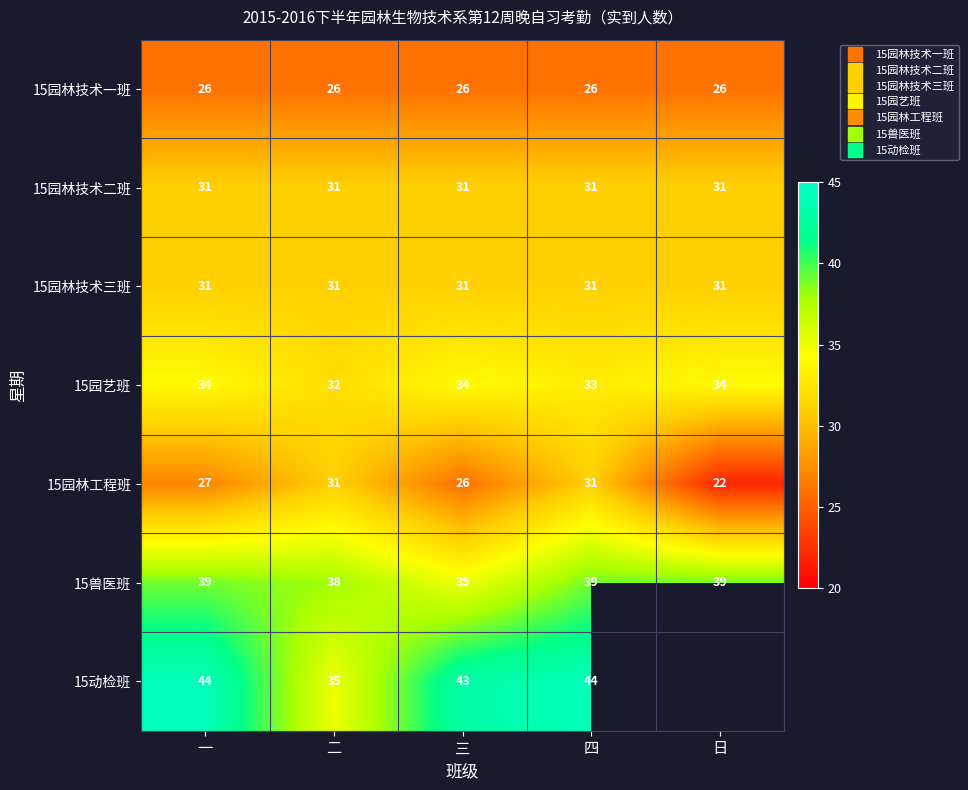

At which label is 15园林技术三班 closest to 31?

一